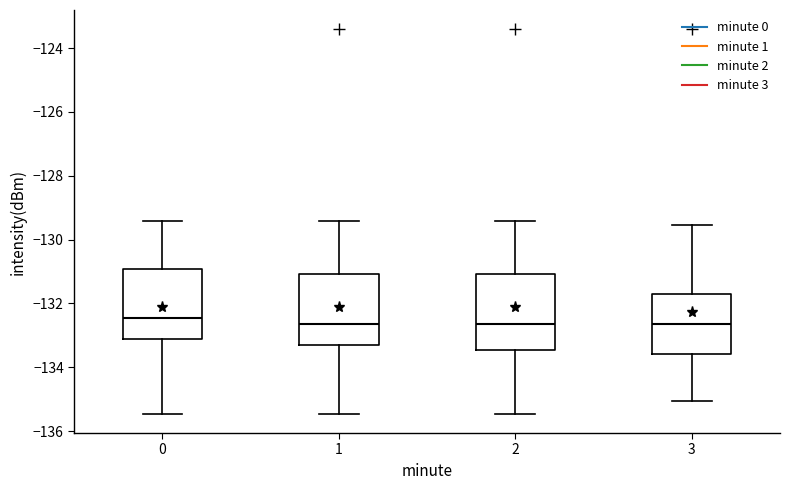

Where does the median line of the box at x = 2 sit on the y-axis? The values are not printed on the chart, so give them approximately, as read against the axis.

-132.6